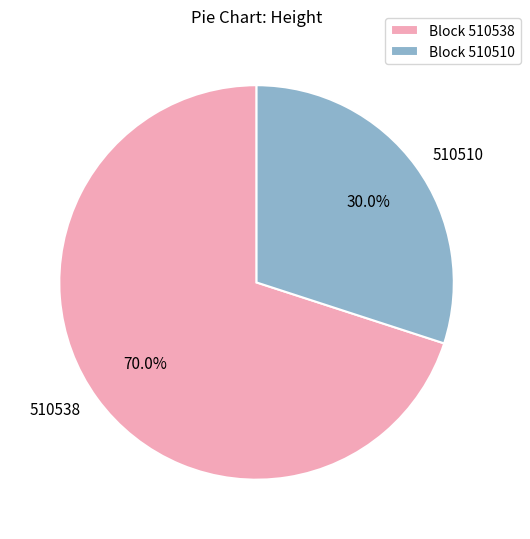

Which slice is the smallest?

510510